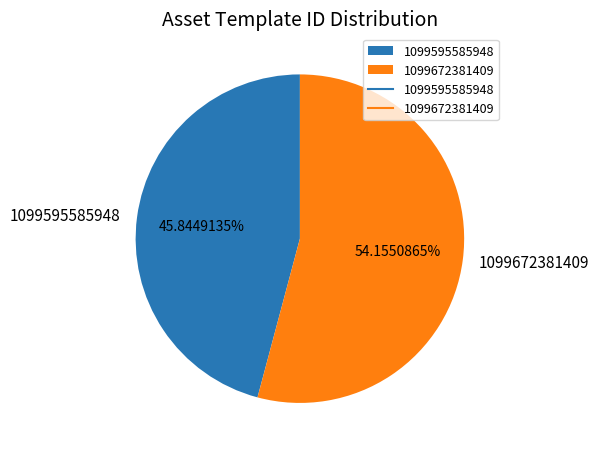

What portion of the pie excludes 1099672381409?

45.8%